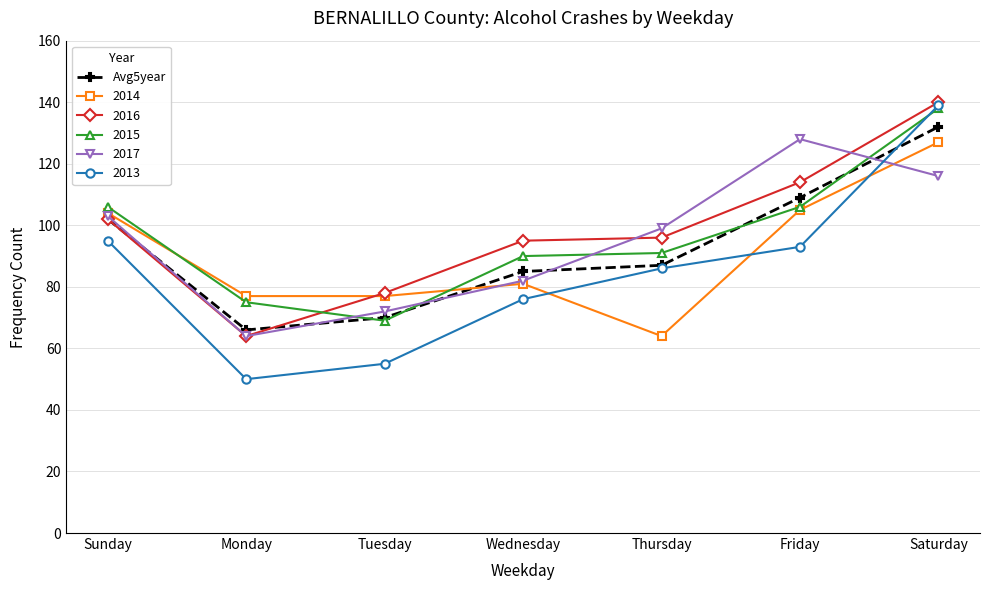

The Avg5year series shows 109 at Friday. True or false?

True